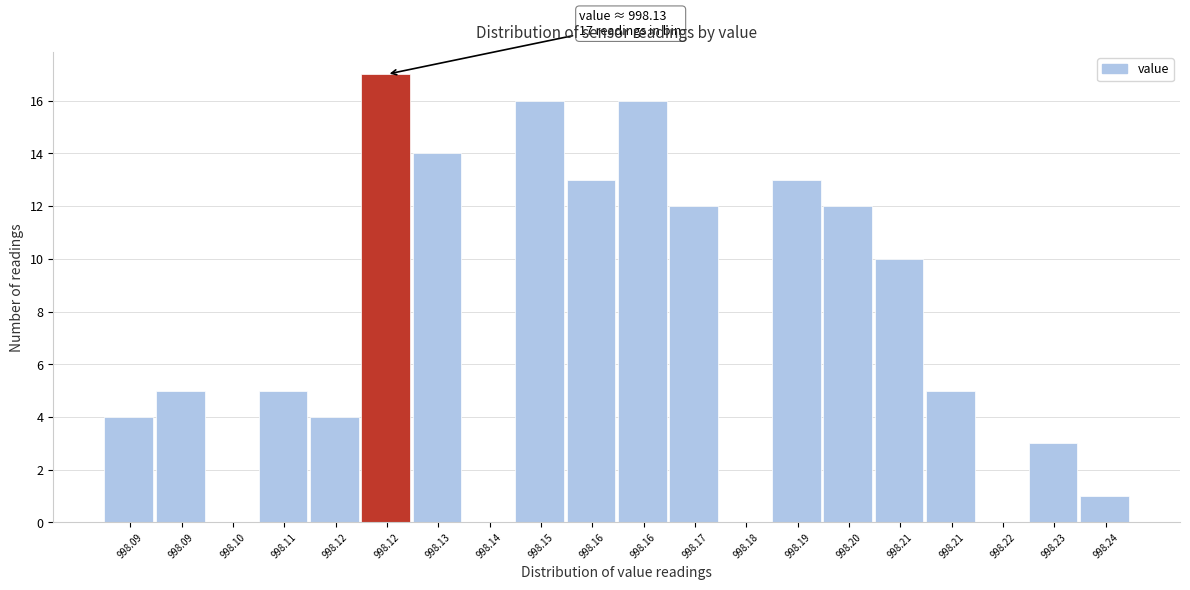

How many categories are shown in the chart?

20